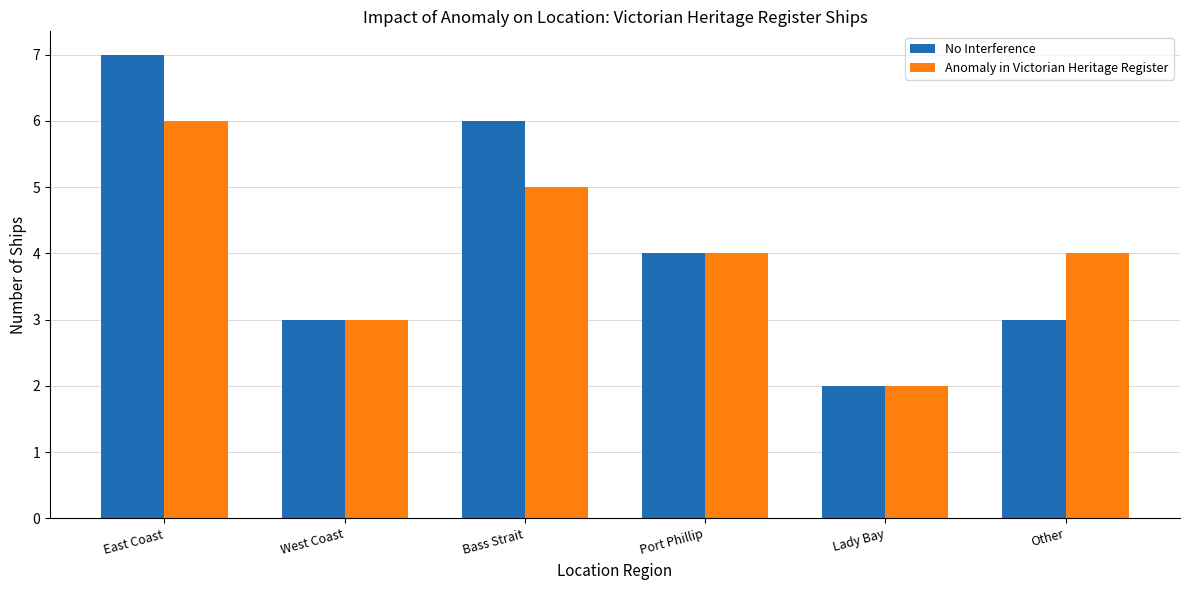

The value of Anomaly in Victorian Heritage Register at Other is 4. True or false?

True